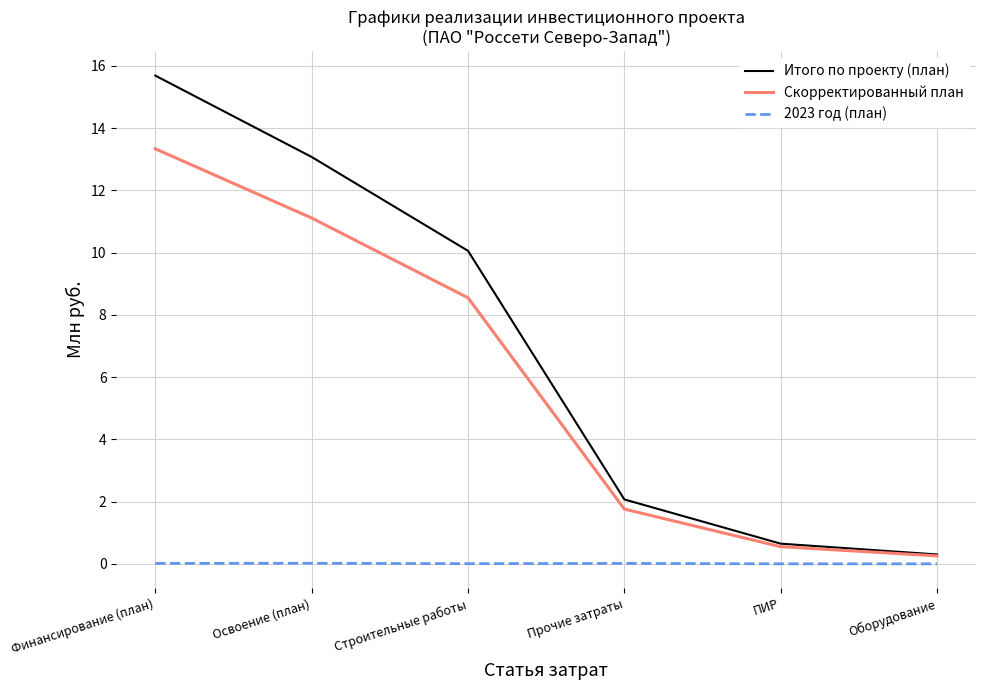

Which category has the highest value in the Скорректированный план series?

Финансирование (план)